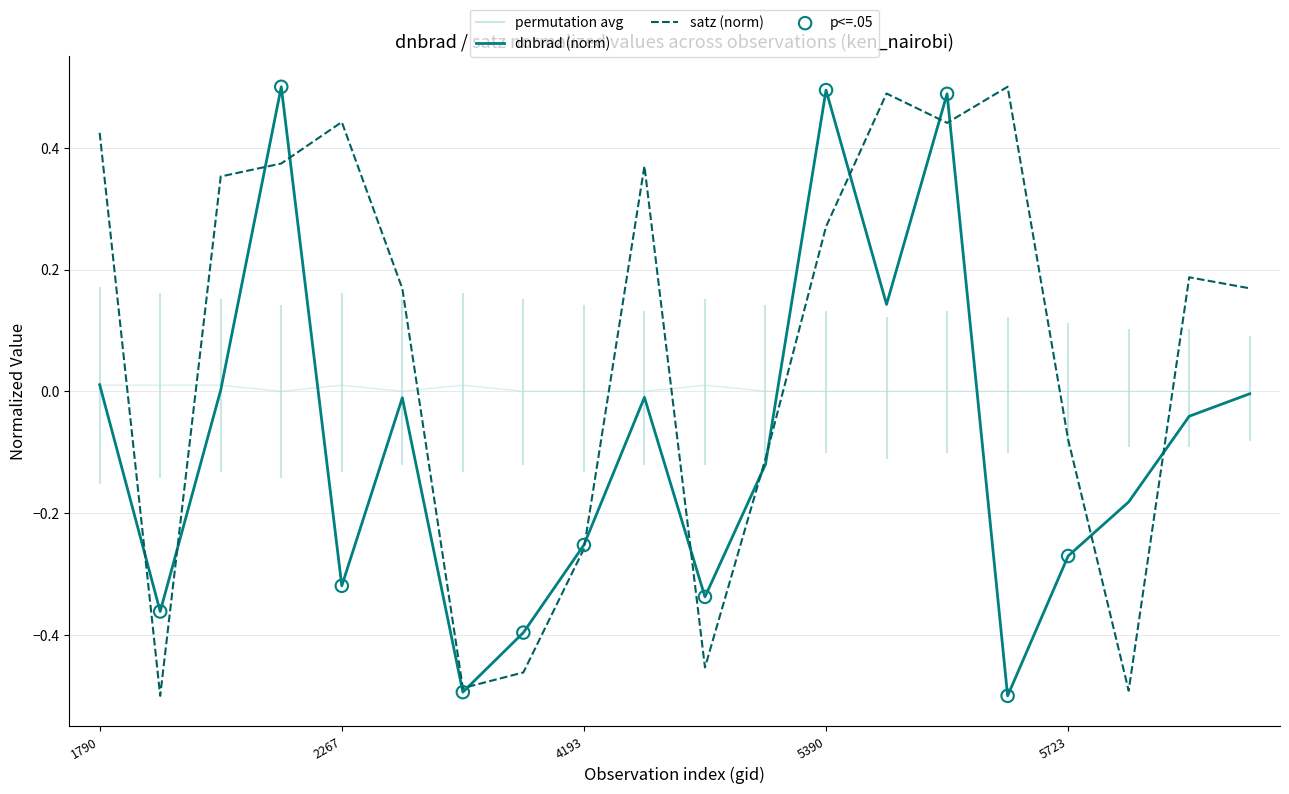

Is the value of satz at 3185 greater than the value of dnbrad at 4580?

No